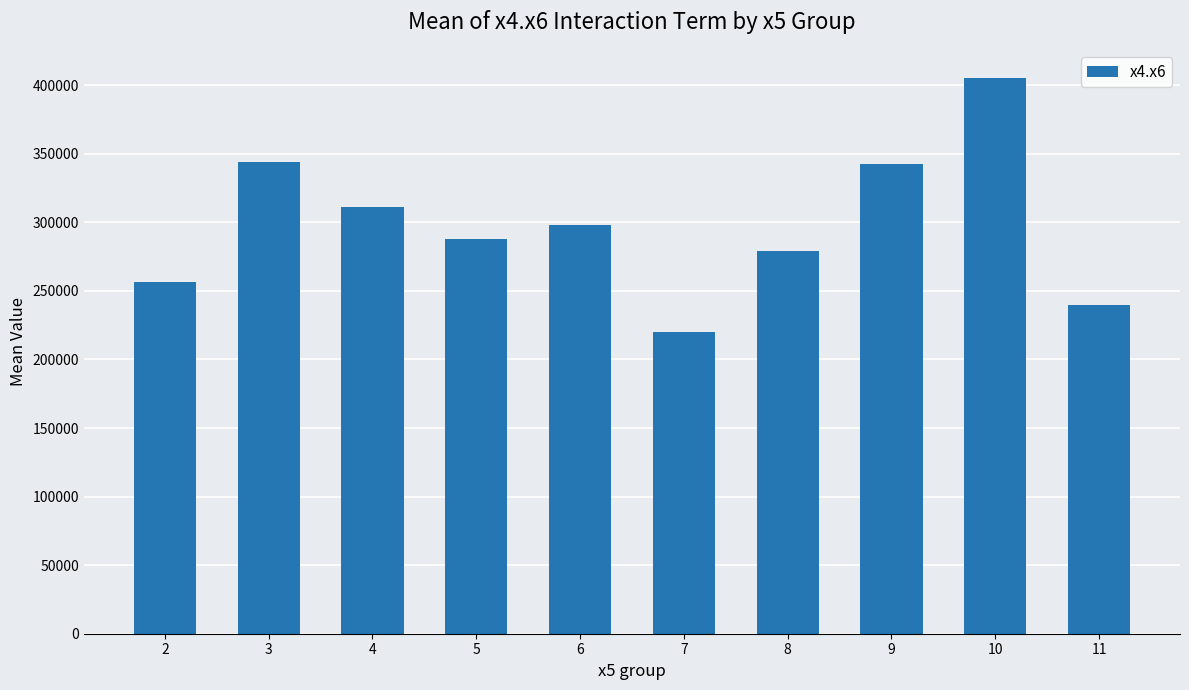

What is the value of the 3rd bar from the left?

310980.0